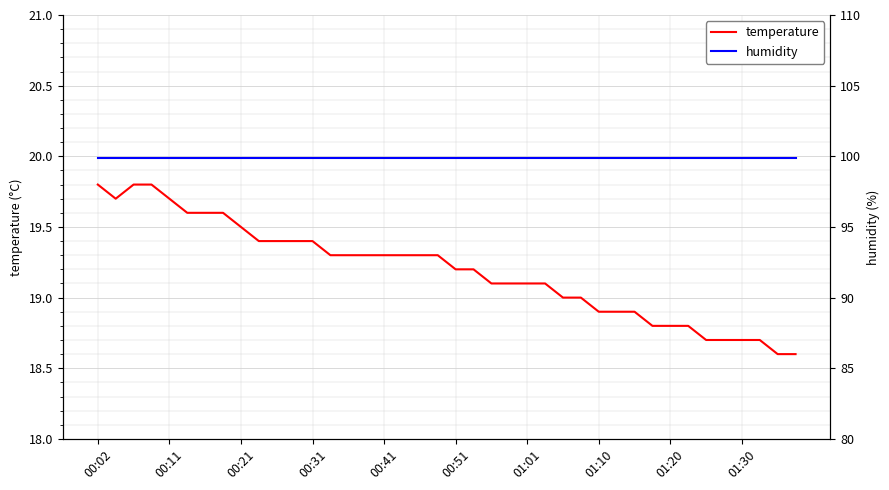

Is it true that temperature equals 9.2 at 29?

False